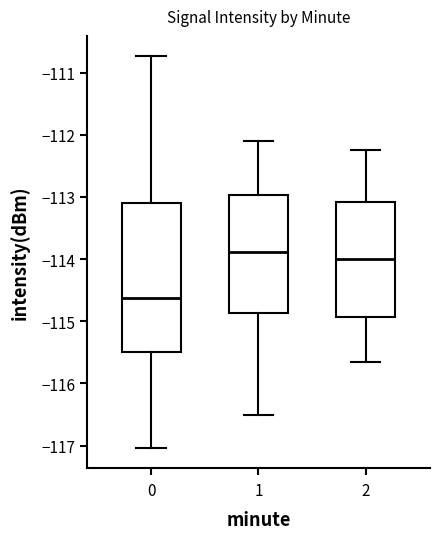

Comparing the boxes themselves (not the whiskers), which one is the tallest?

0